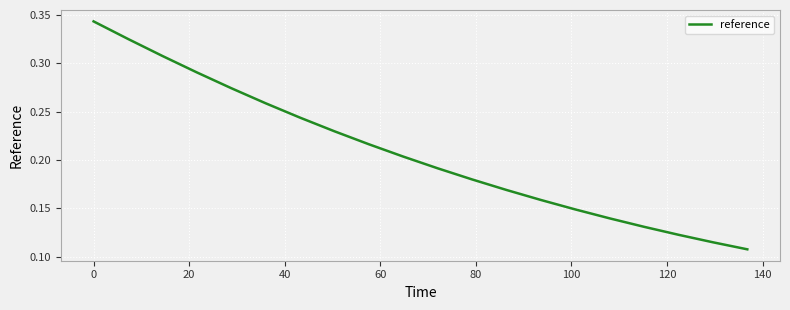

Does the chart display data point markers on the line(s)?

No